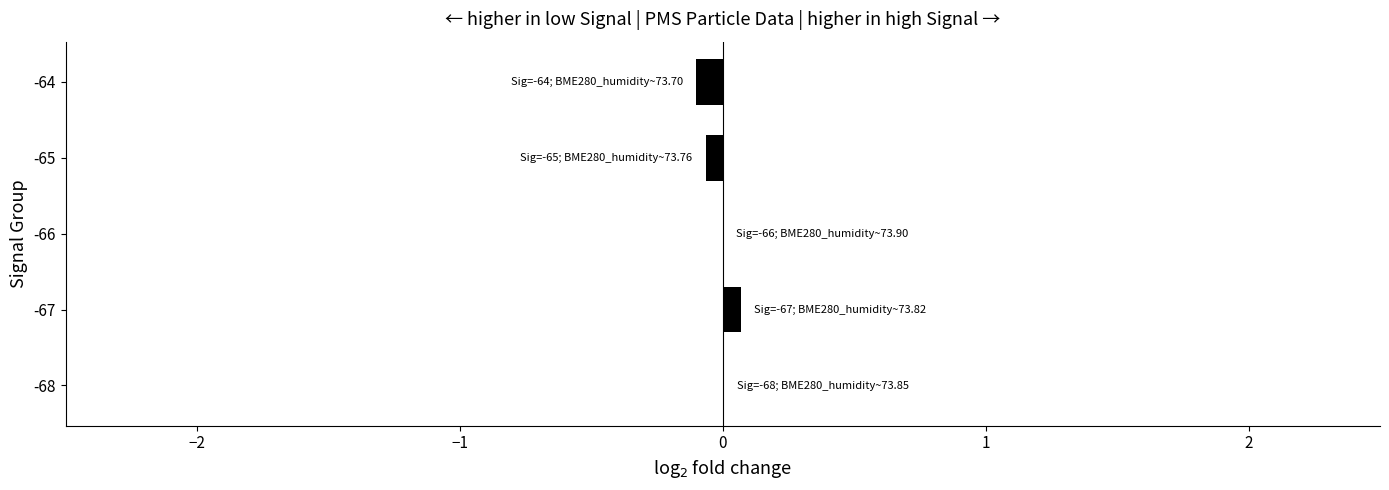

True or false: the data shows 0.0 at -66.

True